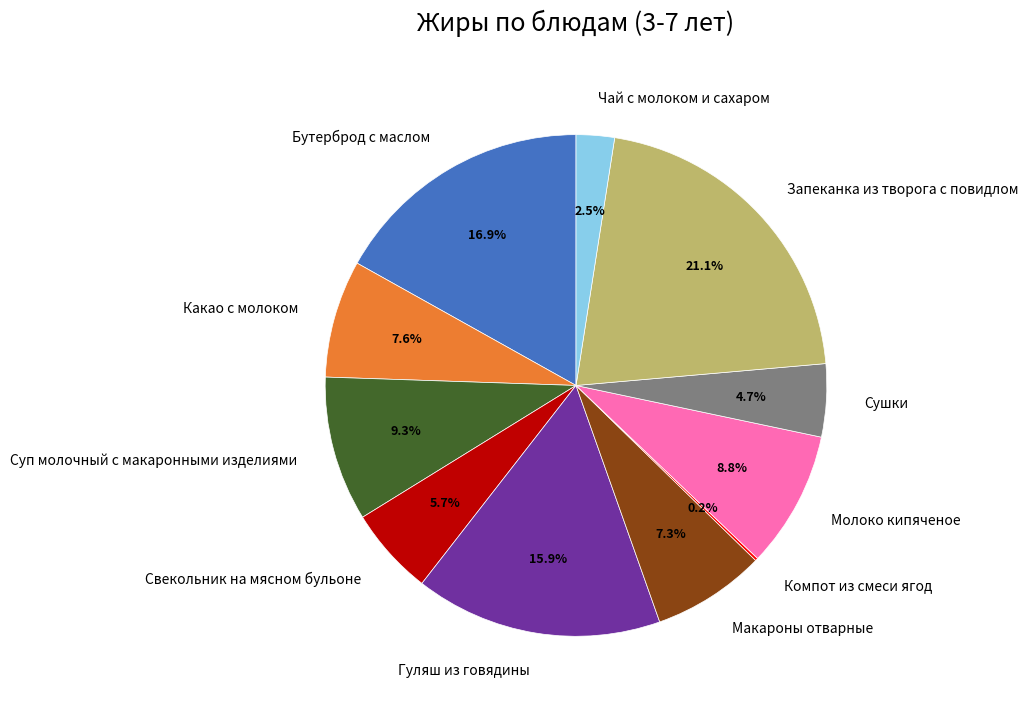

To the nearest percent, what percentage of the pie is Свекольник на мясном бульоне?

6%